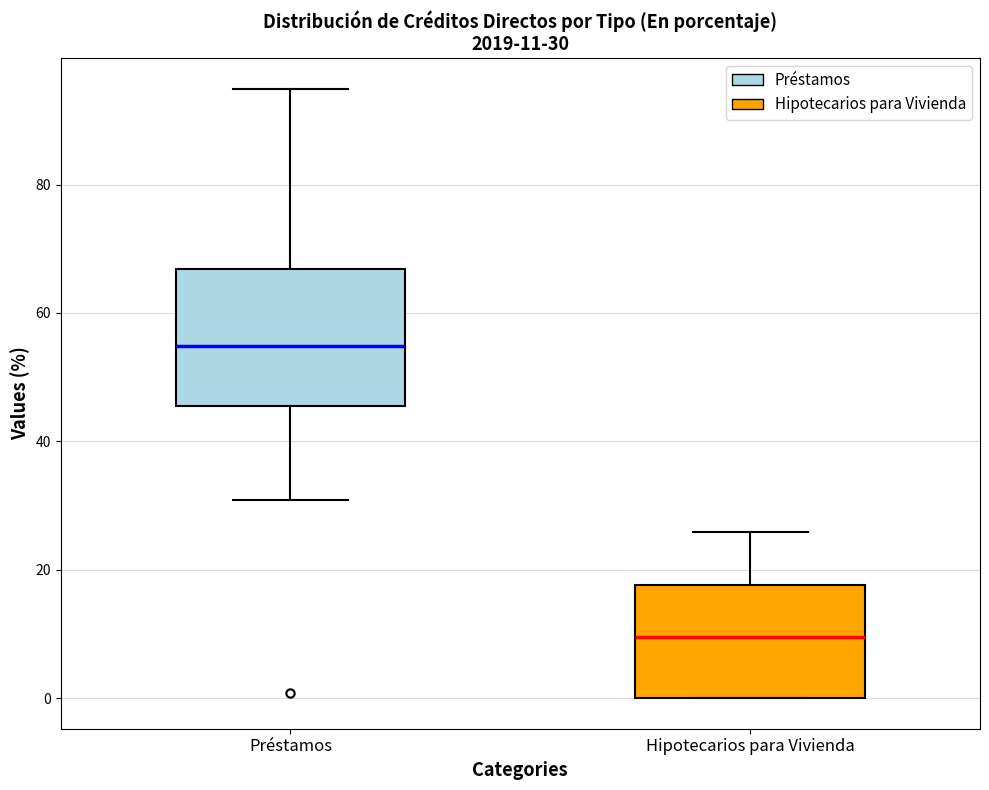

Which box's median line is the lowest?

Hipotecarios para Vivienda